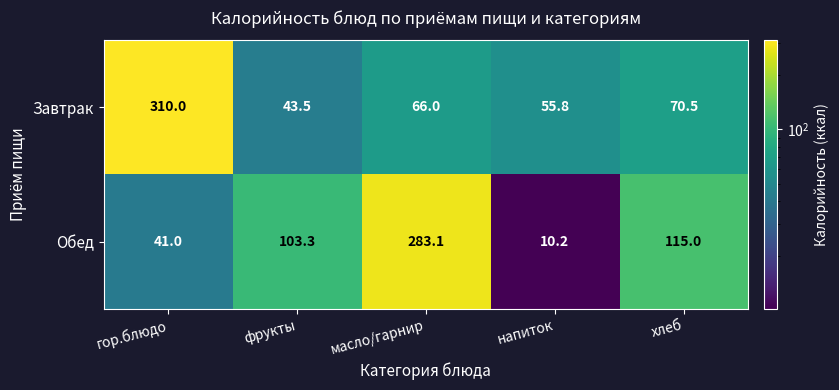

What is the average value of the Завтрак series?

109.2